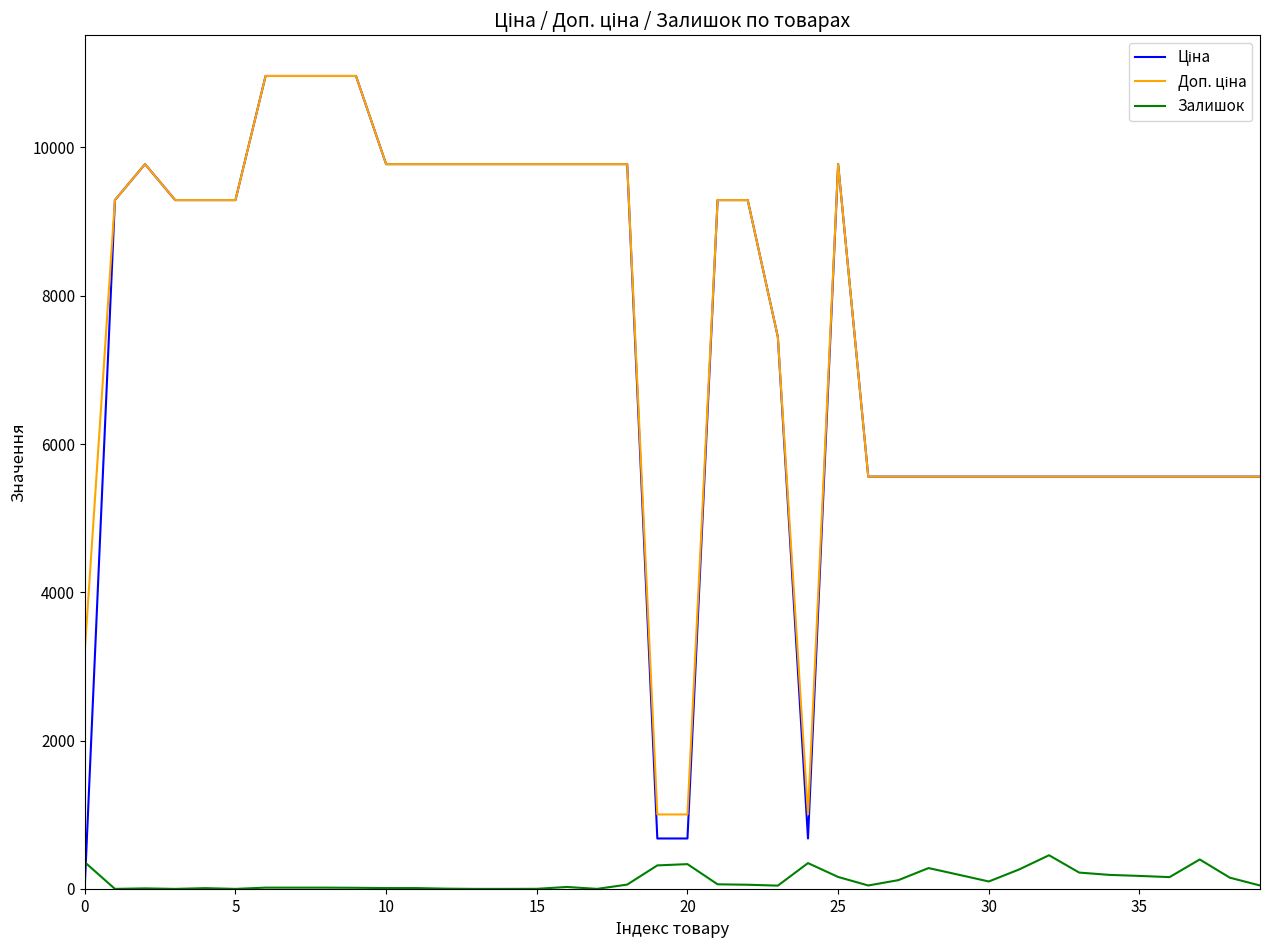

What is the greatest value displayed?

10964.4